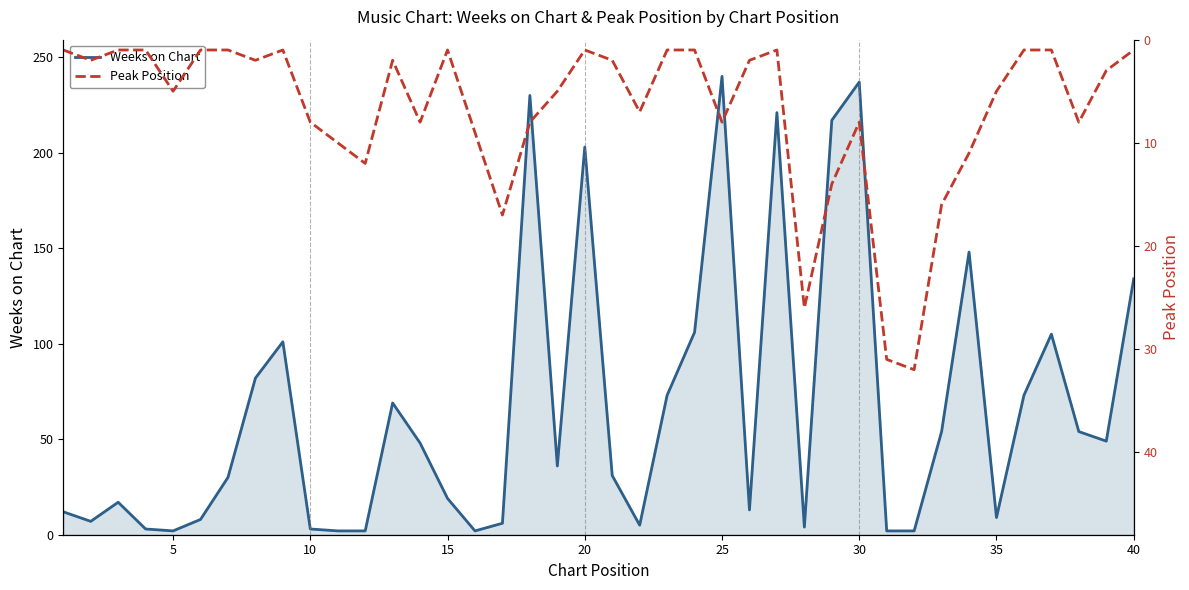

What is the lowest value of the Peak Position series?

1